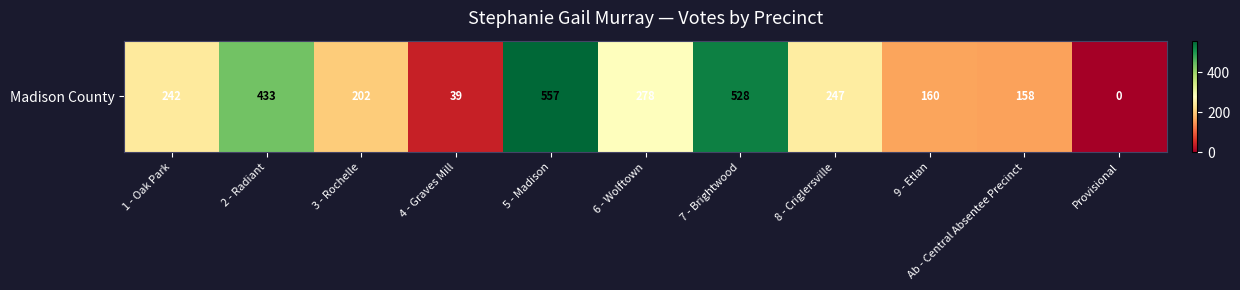

The value at 1 - Oak Park is 98. True or false?

False